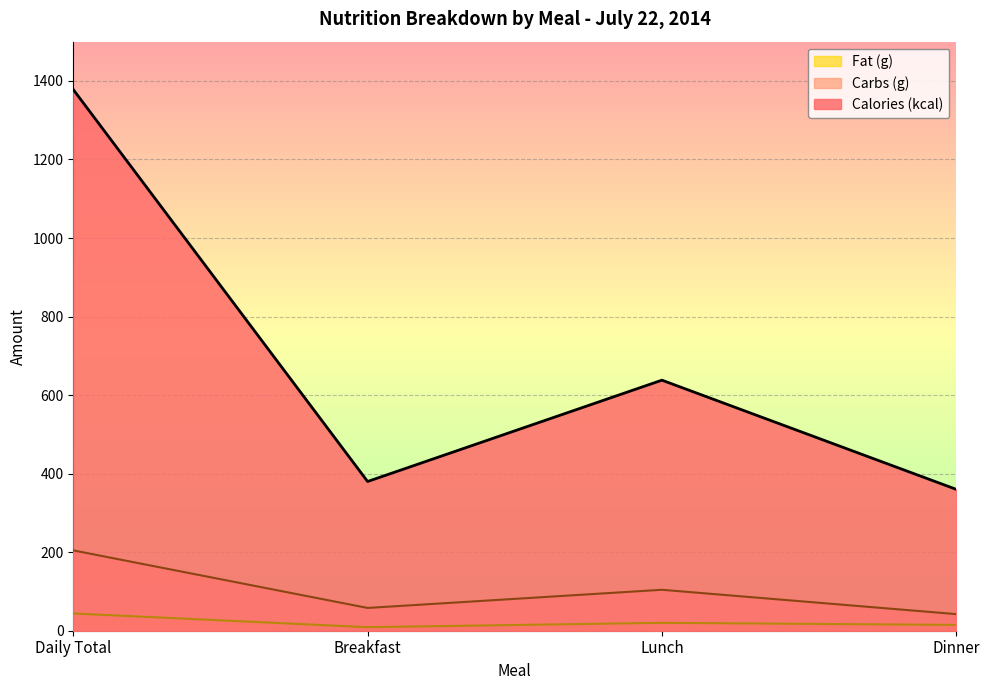

Reading left to right, list all the values displayed in this chart.

Calories (kcal): 1378.0	380.0	638.0	360.0
Carbs (g): 204.6	58.0	104.3	42.3
Fat (g): 43.9	9.0	20.1	14.8